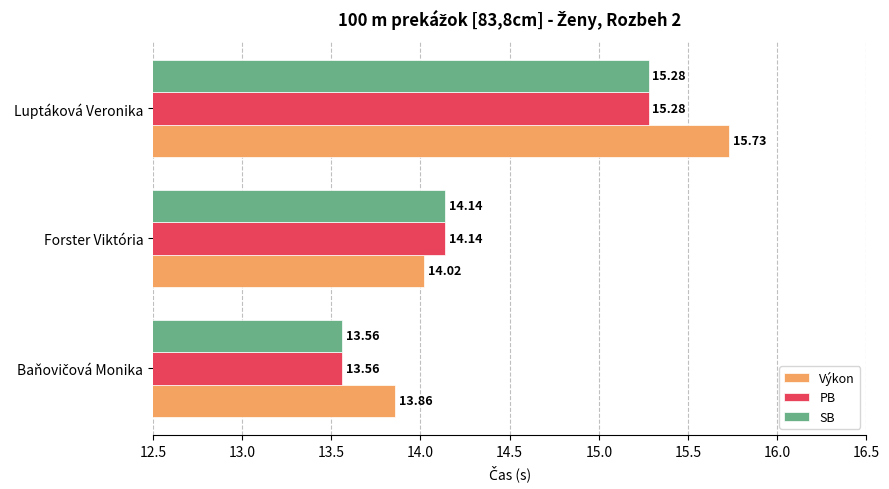

Between Forster Viktória and Luptáková Veronika, which series saw the biggest shift?

Výkon